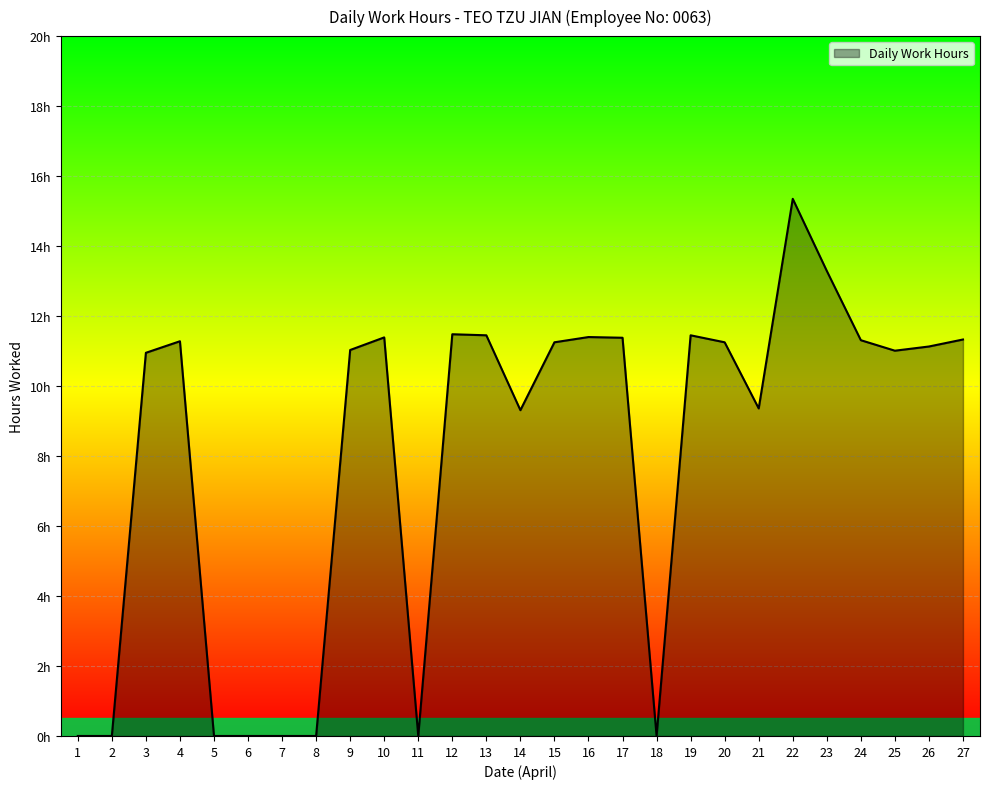

Is it true that the value at 14 is 16.2?

False